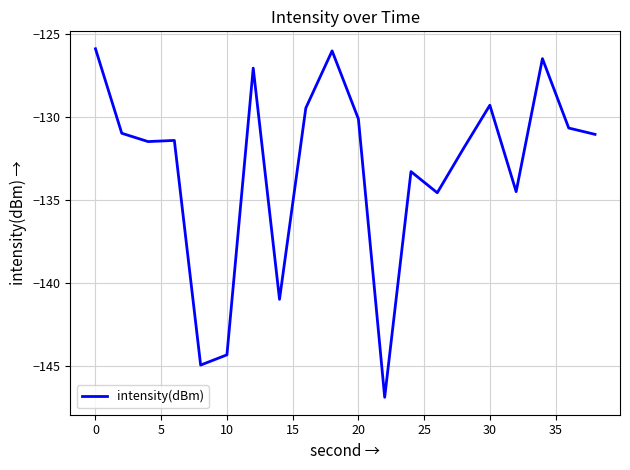

What is the greatest value displayed?

-125.9